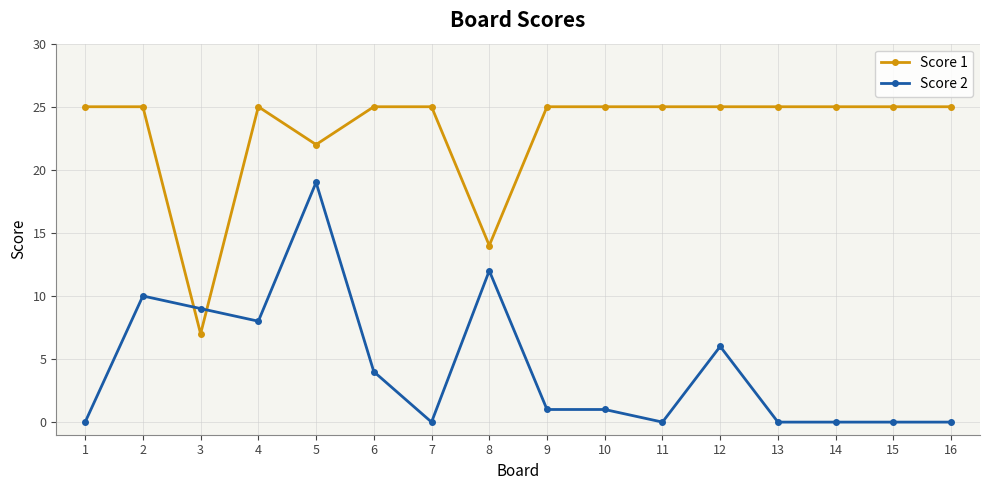

What are all the series names shown in the legend?

Score 1, Score 2